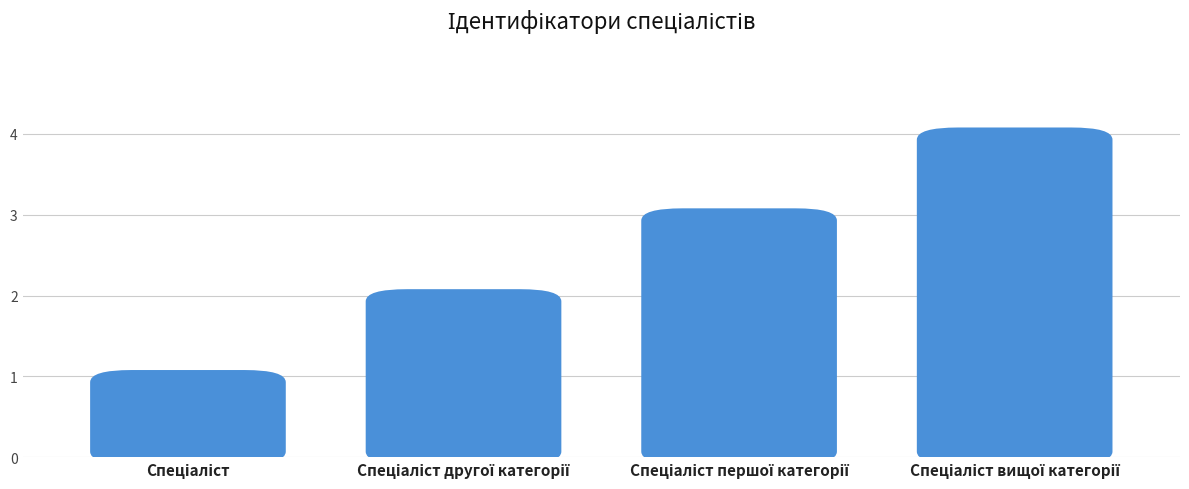

What is the difference between the maximum and minimum values?

3